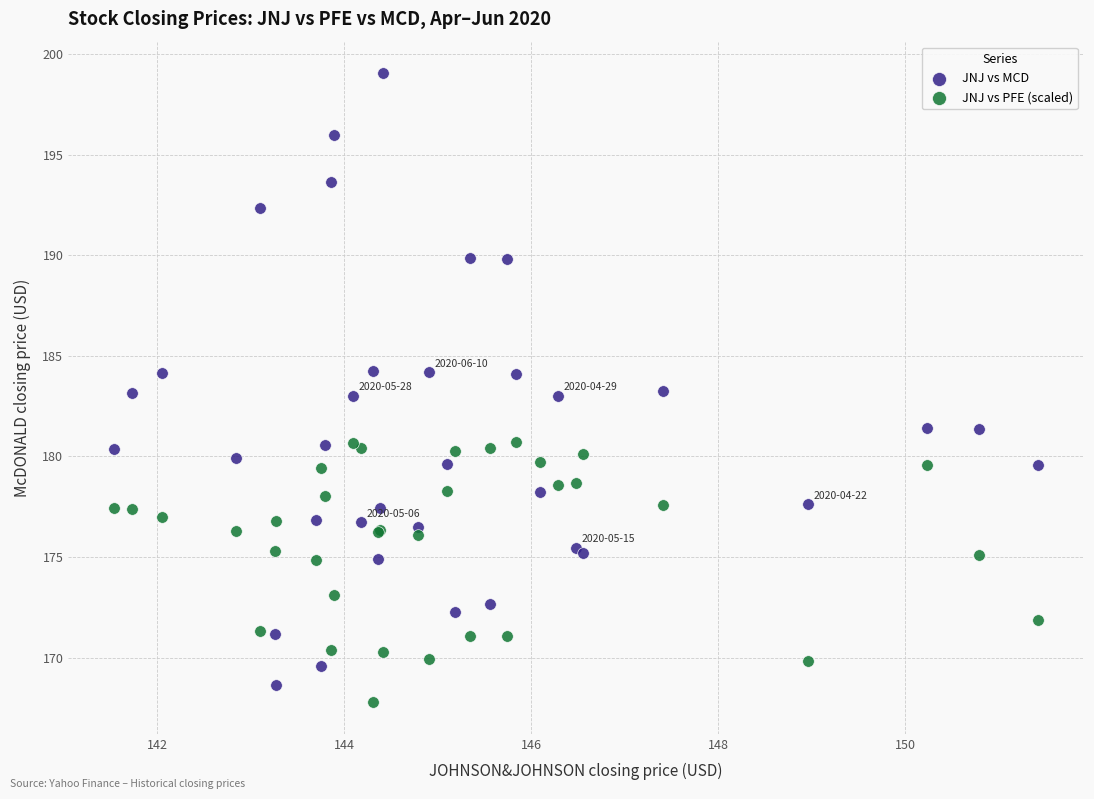

Which series reaches the minimum Y coordinate?

JNJ vs PFE (scaled)